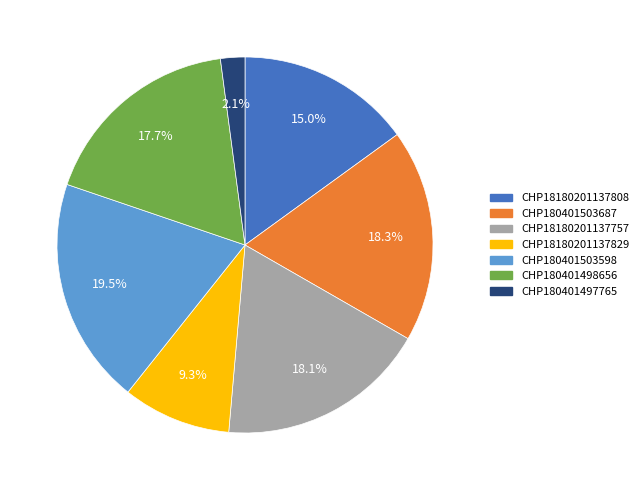

To the nearest percent, what is the difference between the largest and smallest slice percentages?

17%